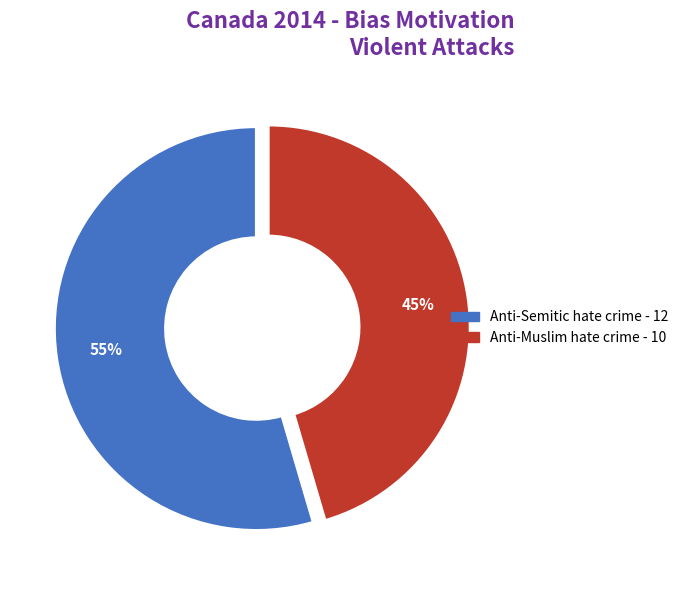

Count the number of slices in the pie.

2